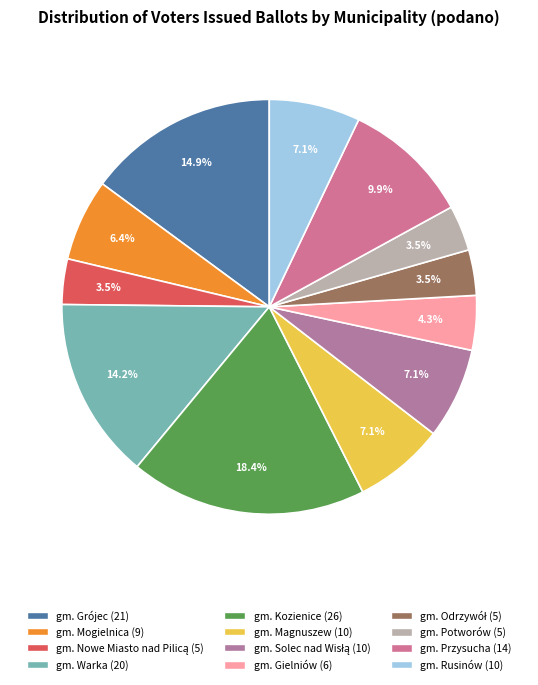

To the nearest percent, what is the difference between the gm. Kozienice and gm. Rusinów slice percentages?

11%